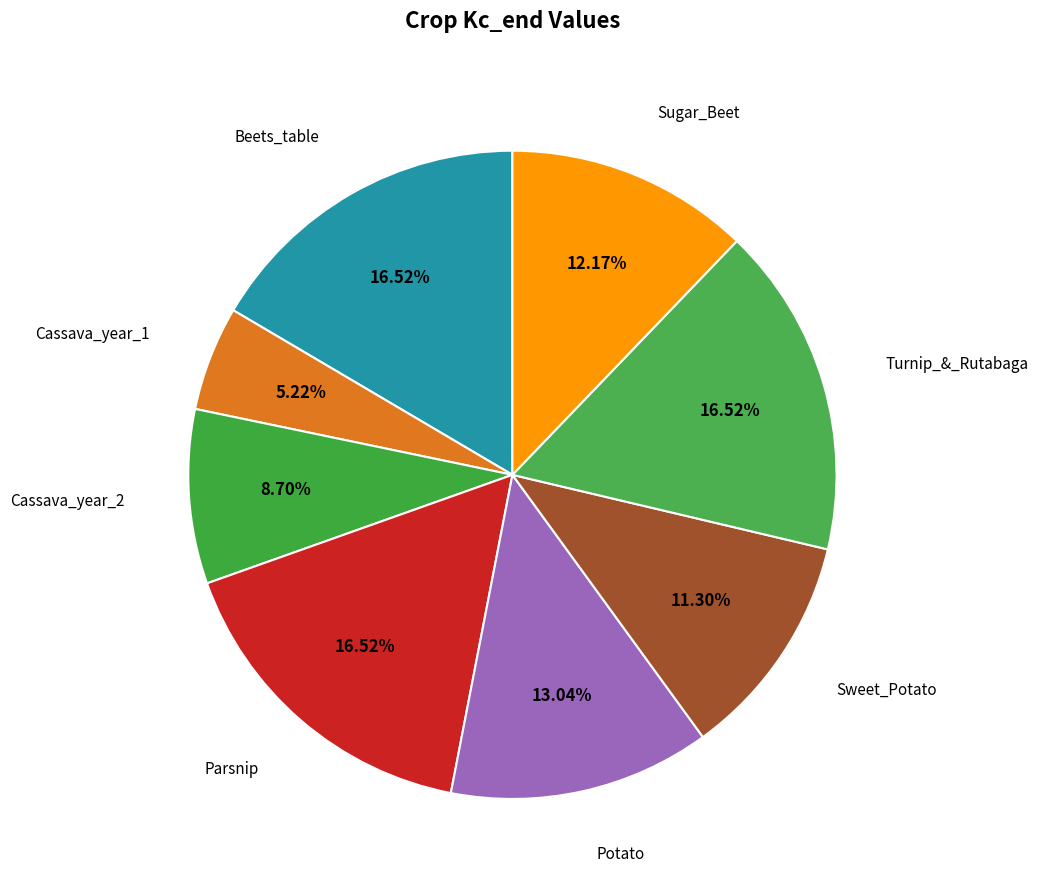

Rank the categories by value from highest to lowest.

Beets_table, Parsnip, Turnip_&_Rutabaga, Potato, Sugar_Beet, Sweet_Potato, Cassava_year_2, Cassava_year_1